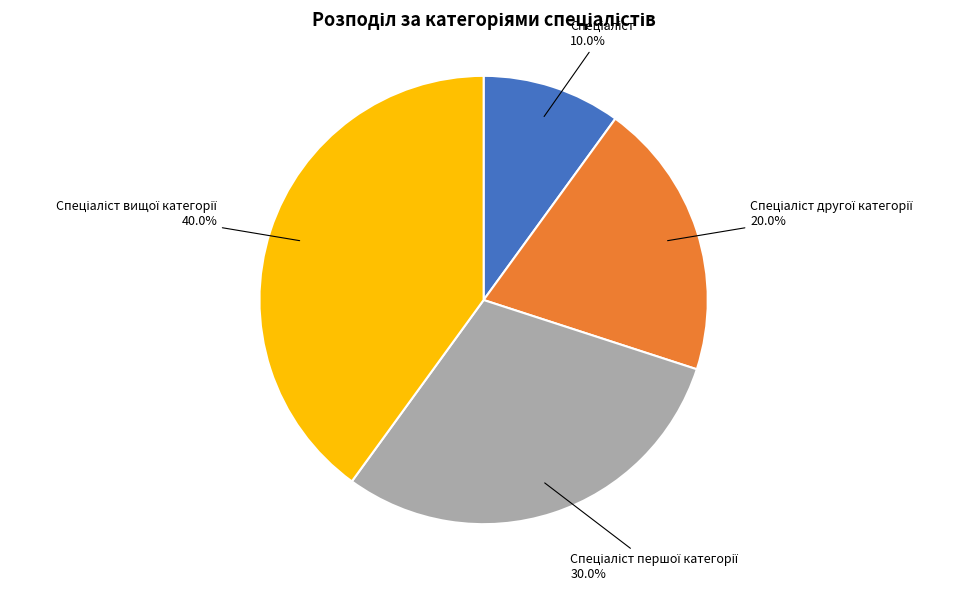

Does any single category account for the majority?

No